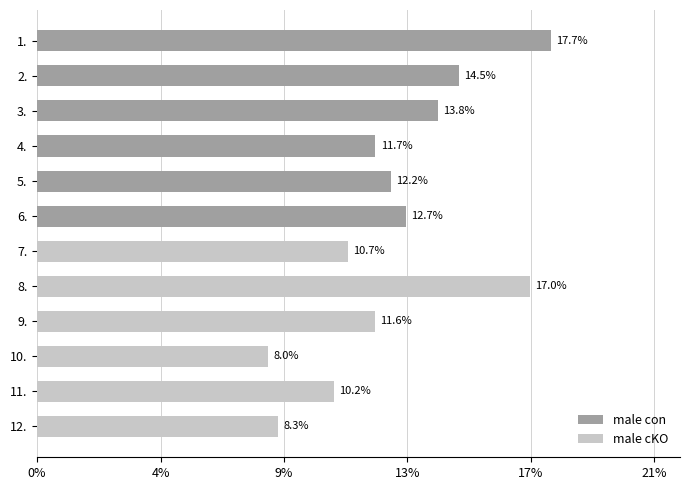

Reading left to right, transcribe all the data shown in this chart.

male con: 17.7	14.5	13.8	11.7	12.2	12.7
male cKO: 10.7	17.0	11.6	8.0	10.2	8.3